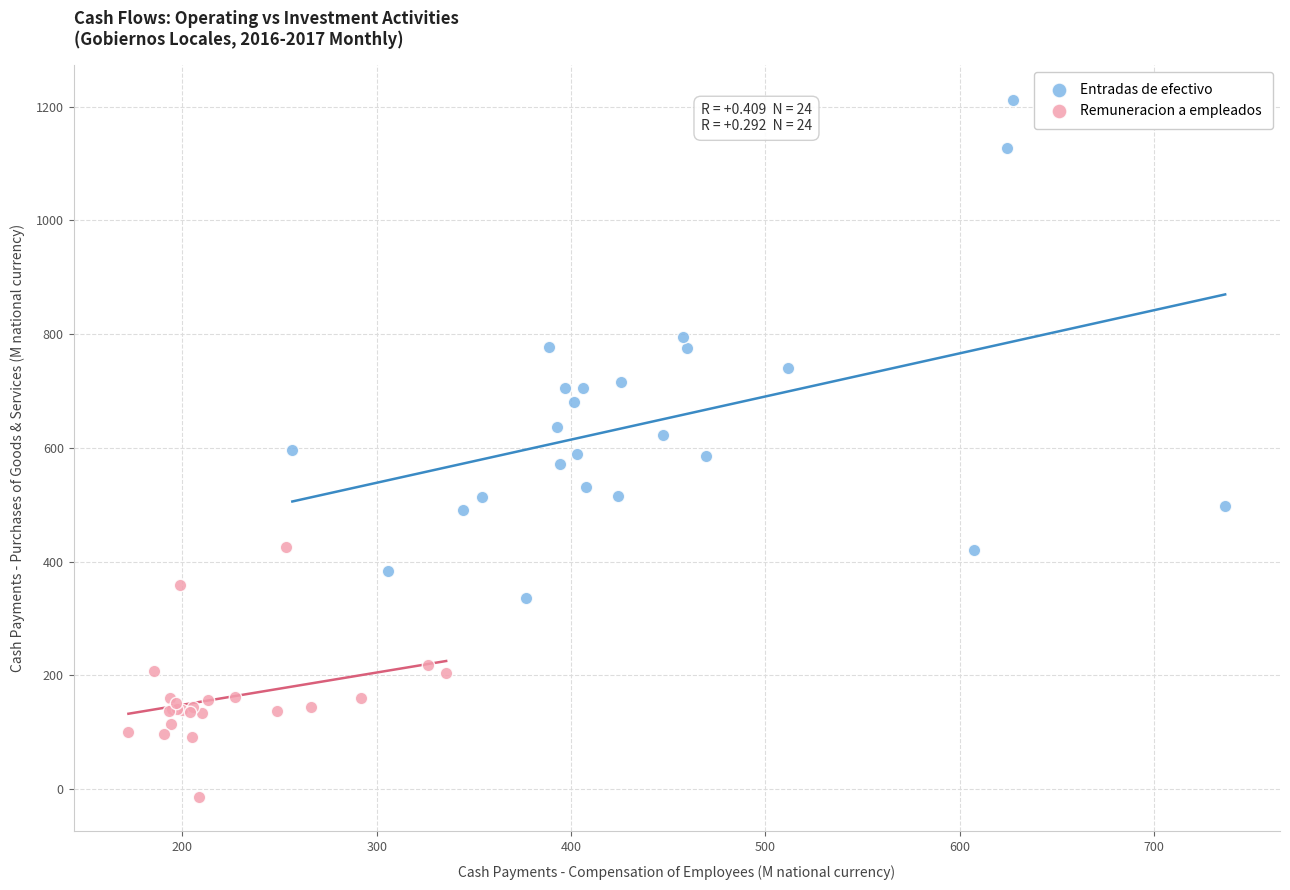

Which series reaches the minimum Y coordinate?

Remuneracion a empleados